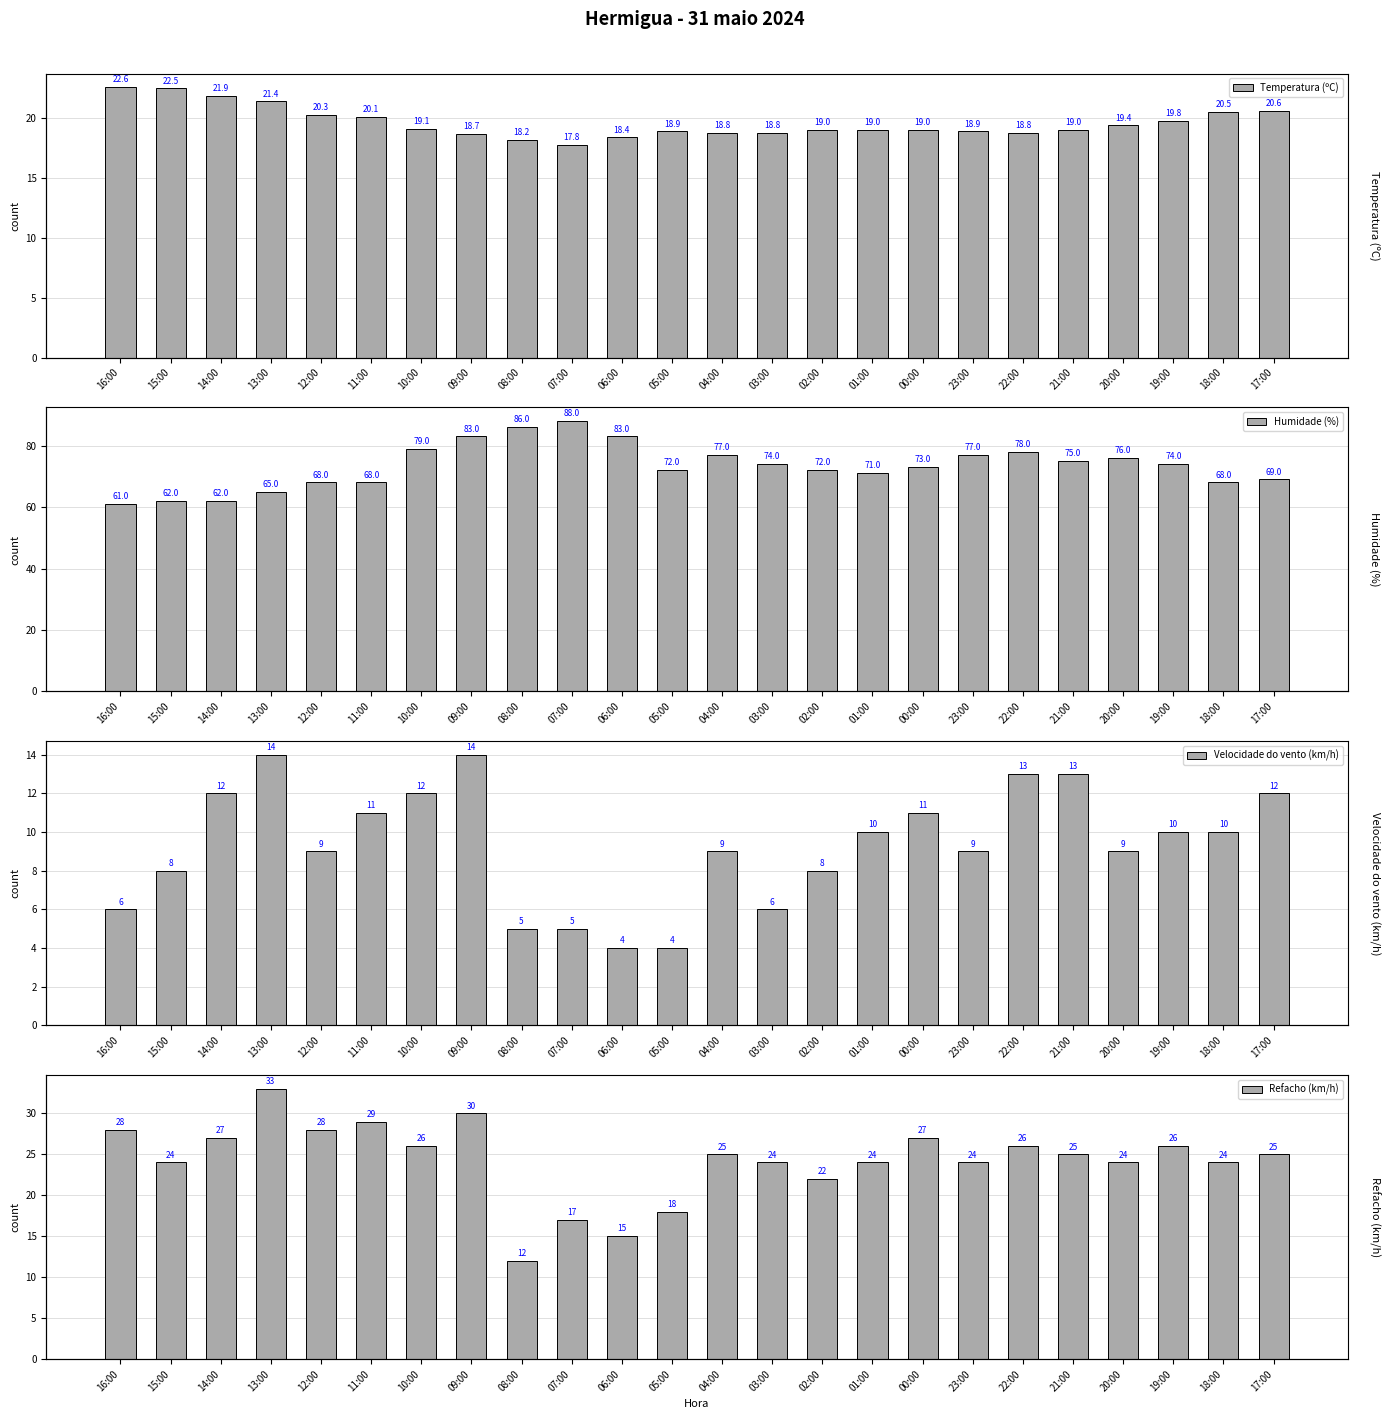

Where does the Refacho (km/h) series first go above 25?

16:00